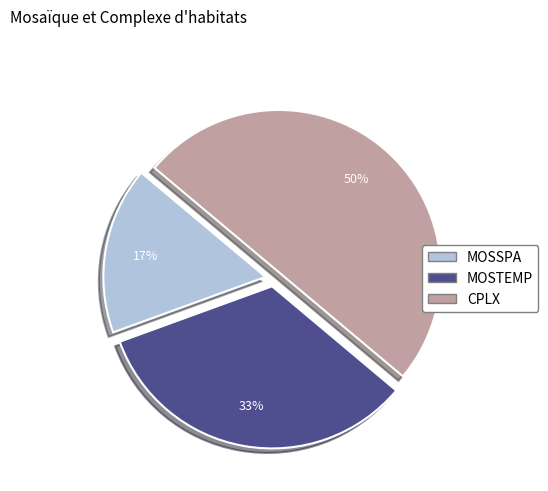

To the nearest percent, what portion does CPLX represent?

50%